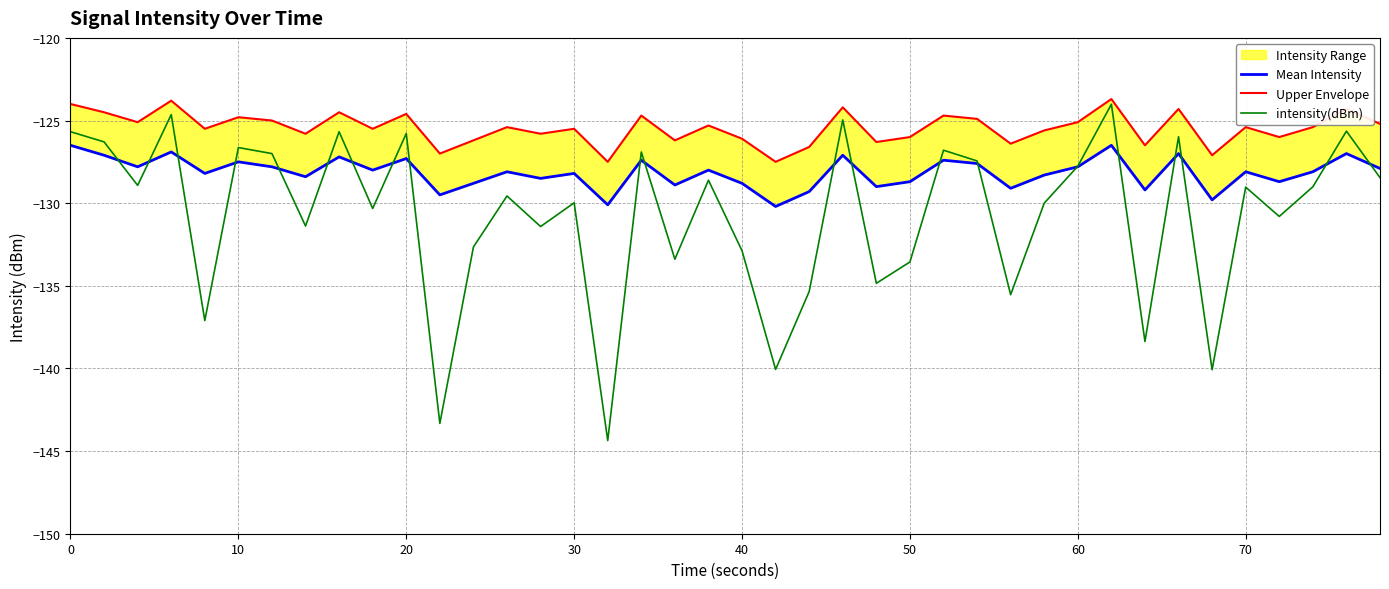

What is the difference between the maximum and minimum values in the Mean Intensity series?

3.7